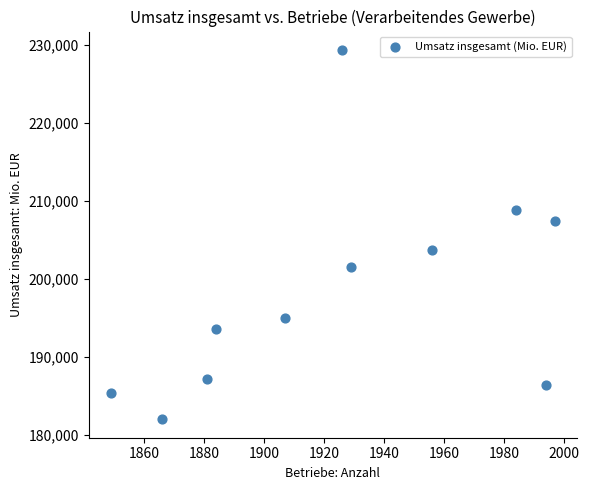

What is the average Y value?

198205